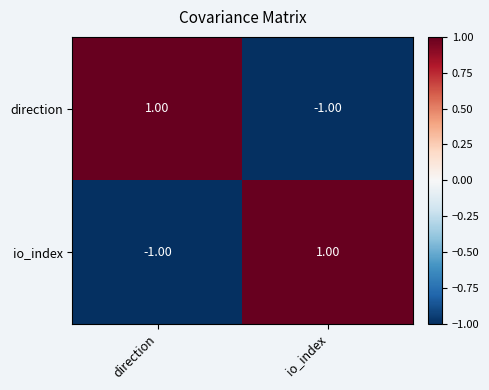

Where is io_index nearest to the value 0?

direction